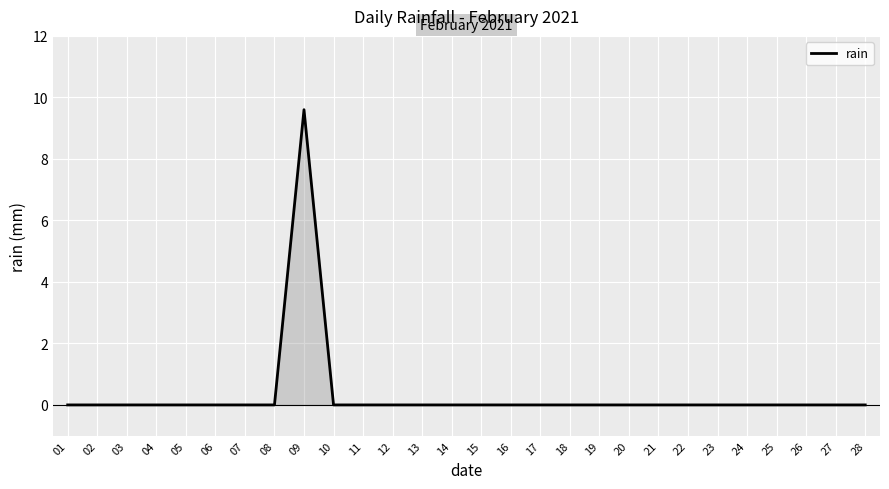

What is the greatest value displayed?

9.6